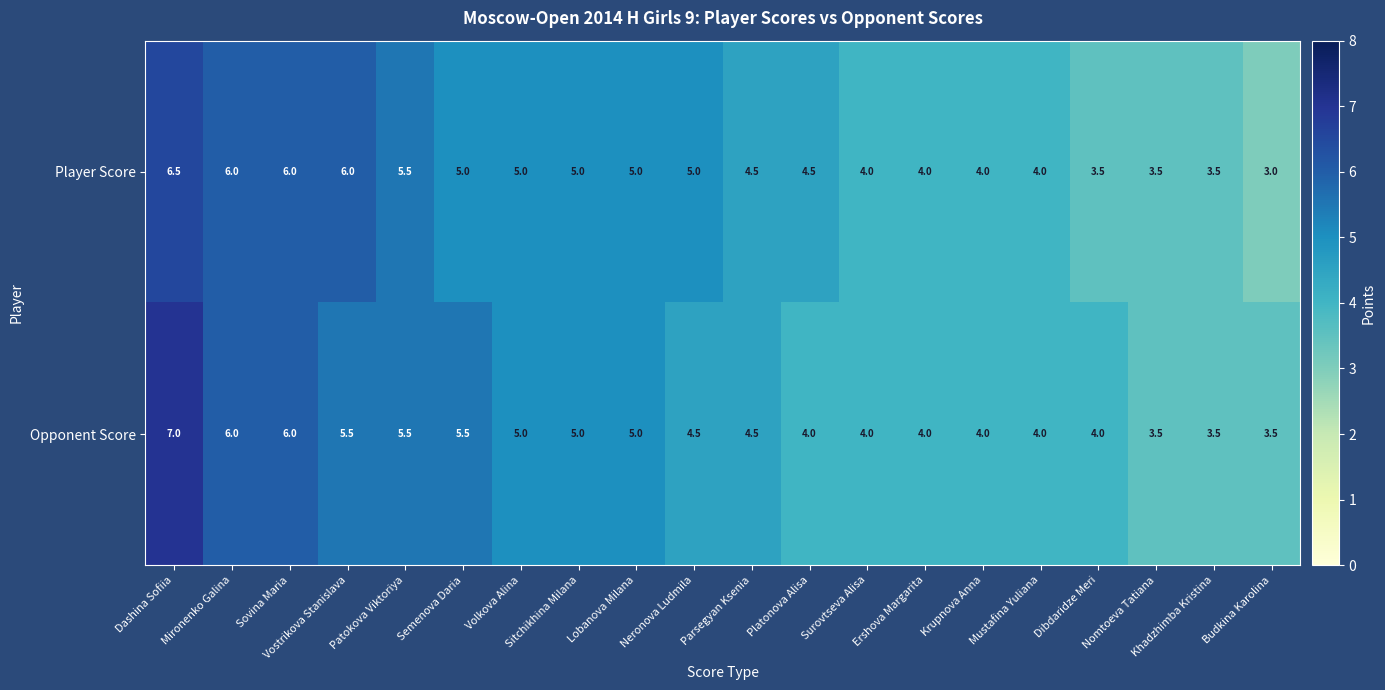

What is the smallest value displayed?

3.0